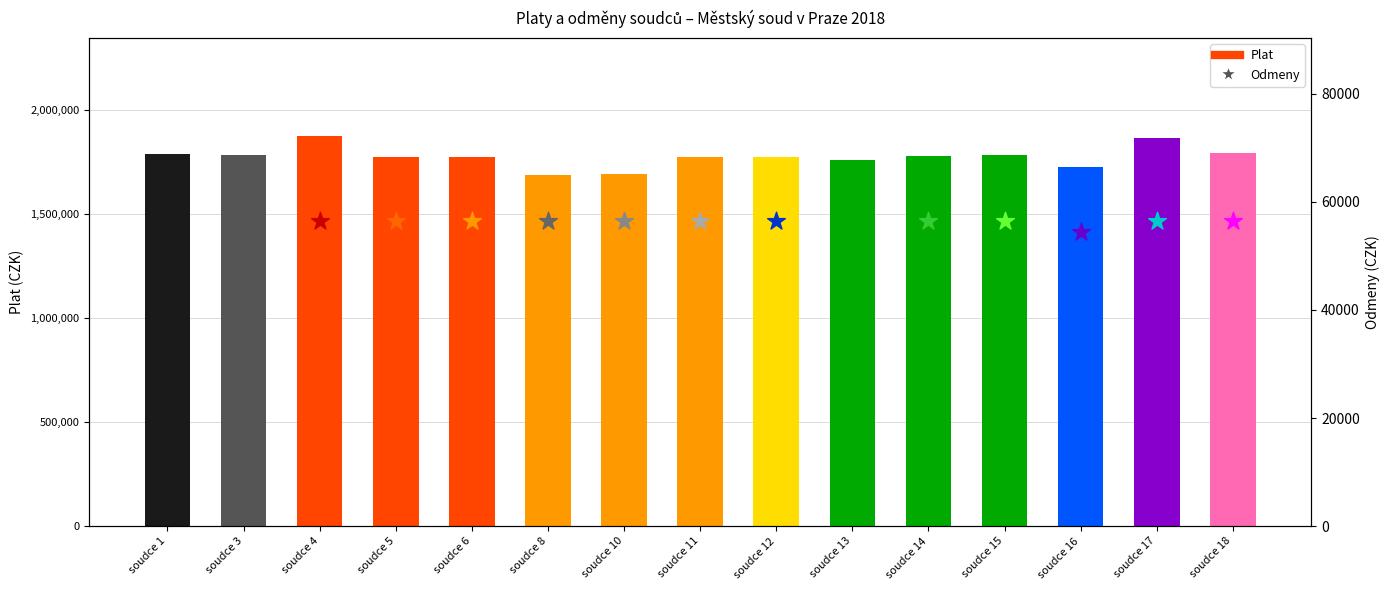

What is the ratio of the value at soudce 5 to the value at soudce 16?

1.0